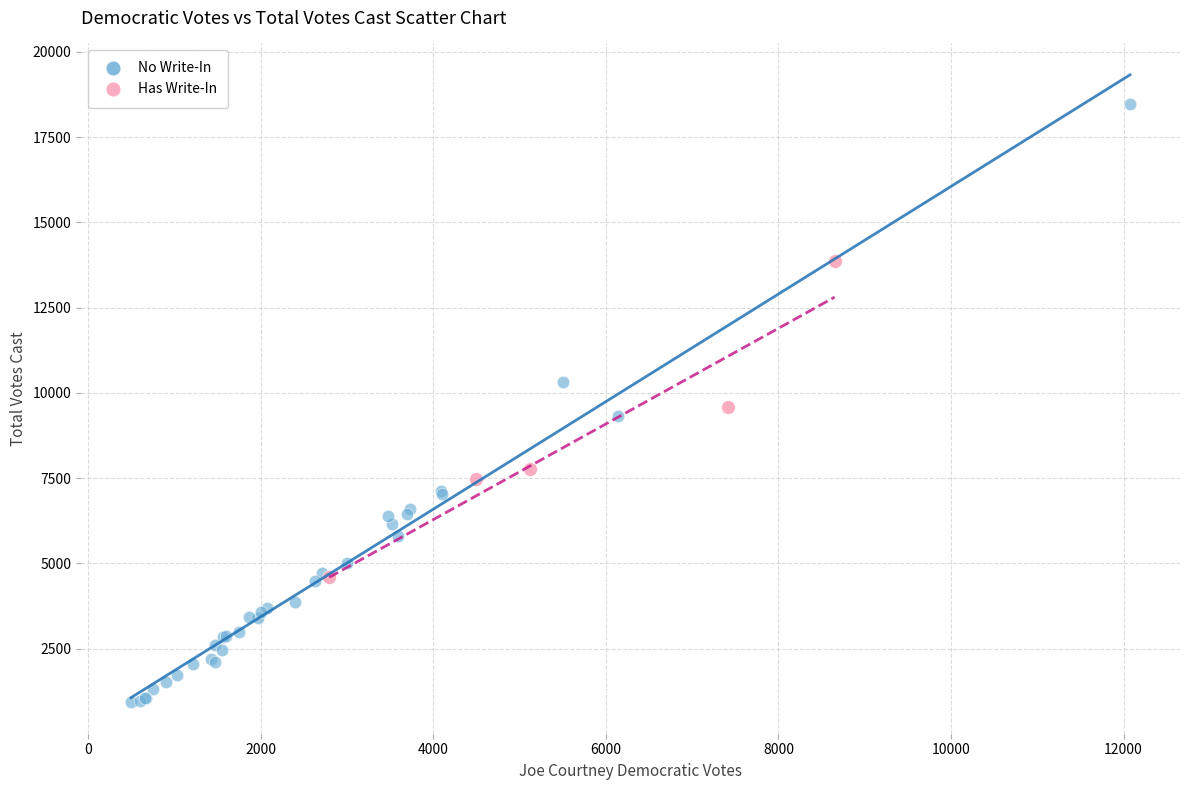

Which series has the largest Y range (max minus min)?

No Write-In